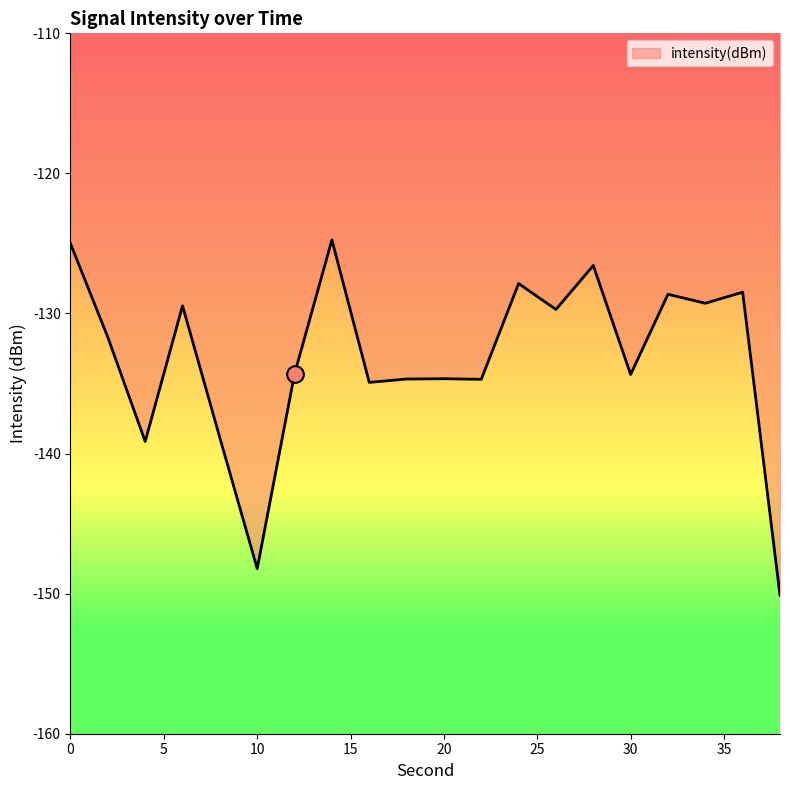

What is the difference between the maximum and minimum values?

25.4